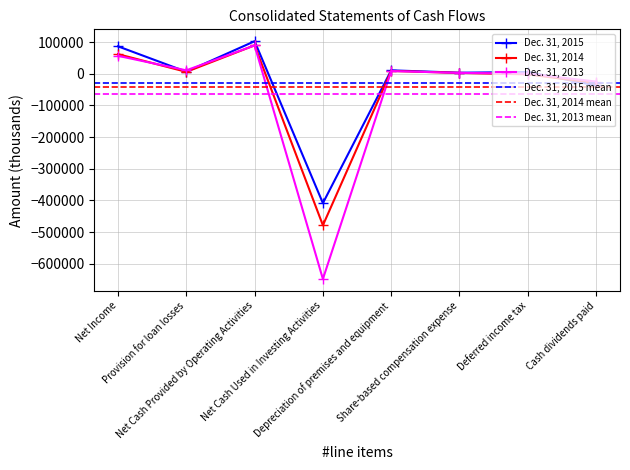

Reading left to right, extract all data points from this chart.

Dec. 31, 2015: Net Income=86830	Provision for loan losses=6500	Net Cash Provided by Operating Activities=102982	Net Cash Used in Investing Activities=-408717	Depreciation of premises and equipment=11028	Share-based compensation expense=3478	Deferred income tax=5700	Cash dividends paid=-36918
Dec. 31, 2014: Net Income=62121	Provision for loan losses=6100	Net Cash Provided by Operating Activities=89931	Net Cash Used in Investing Activities=-478755	Depreciation of premises and equipment=8980	Share-based compensation expense=2931	Deferred income tax=-1700	Cash dividends paid=-29528
Dec. 31, 2013: Net Income=56808	Provision for loan losses=11000	Net Cash Provided by Operating Activities=89679	Net Cash Used in Investing Activities=-648475	Depreciation of premises and equipment=8713	Share-based compensation expense=2854	Deferred income tax=635	Cash dividends paid=-24521